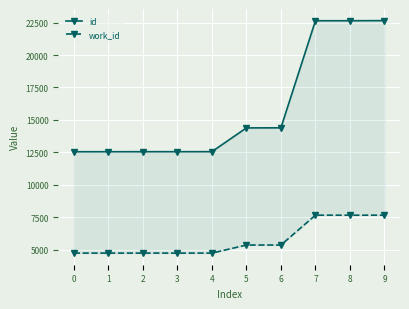

True or false: work_id and id intersect in this chart.

False